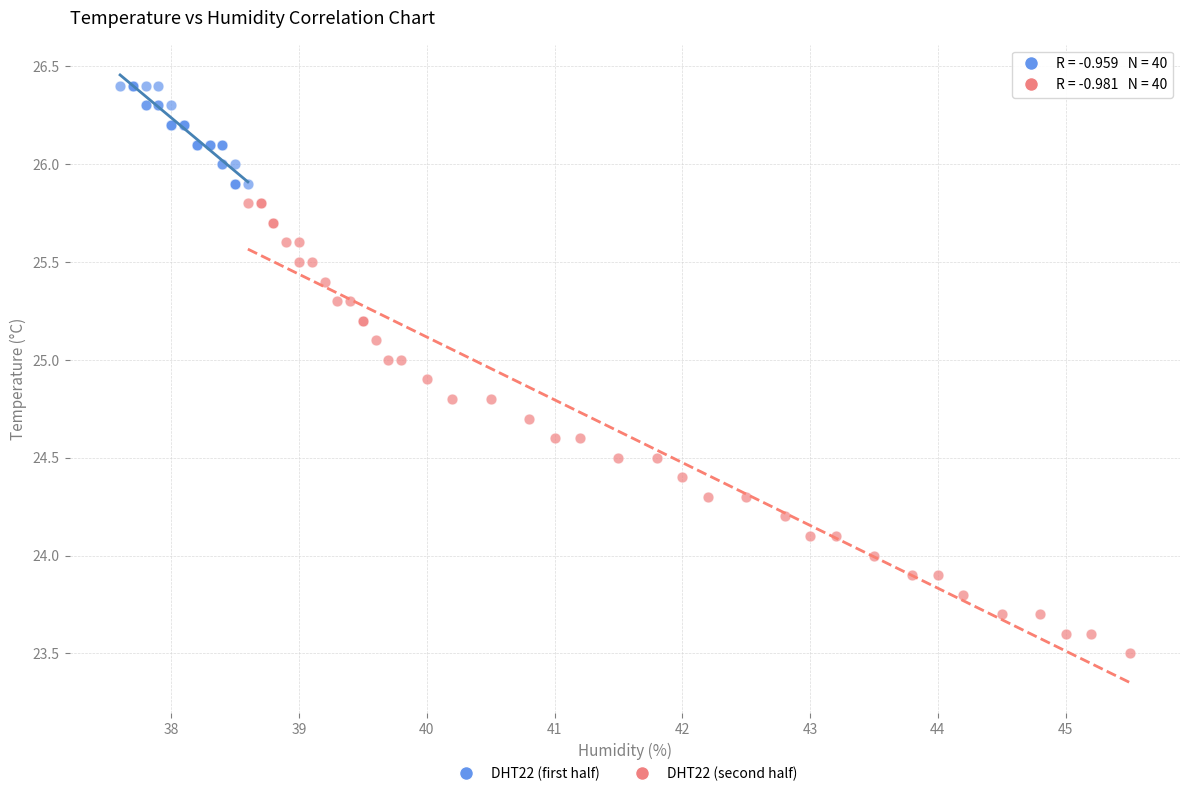

Which series reaches the maximum Y coordinate?

DHT22 (first half)